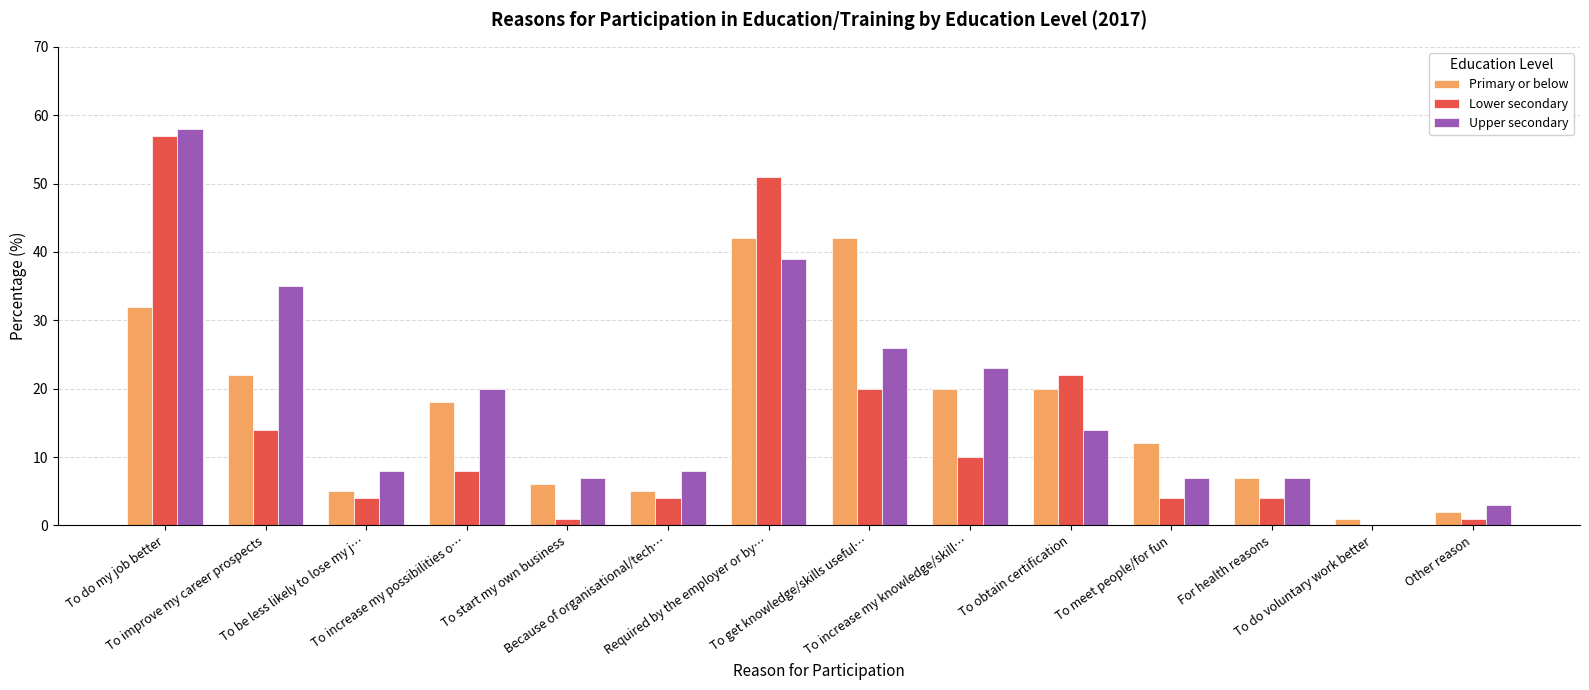

What is the sum of all Upper secondary values?

255